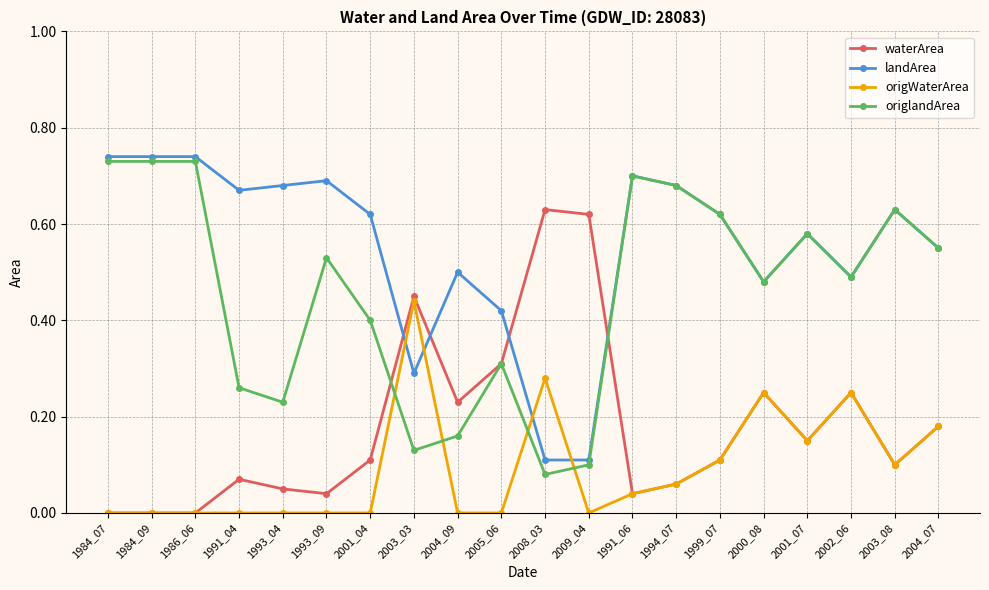

Which series ends up on top after the final intersection of waterArea and origlandArea?

origlandArea